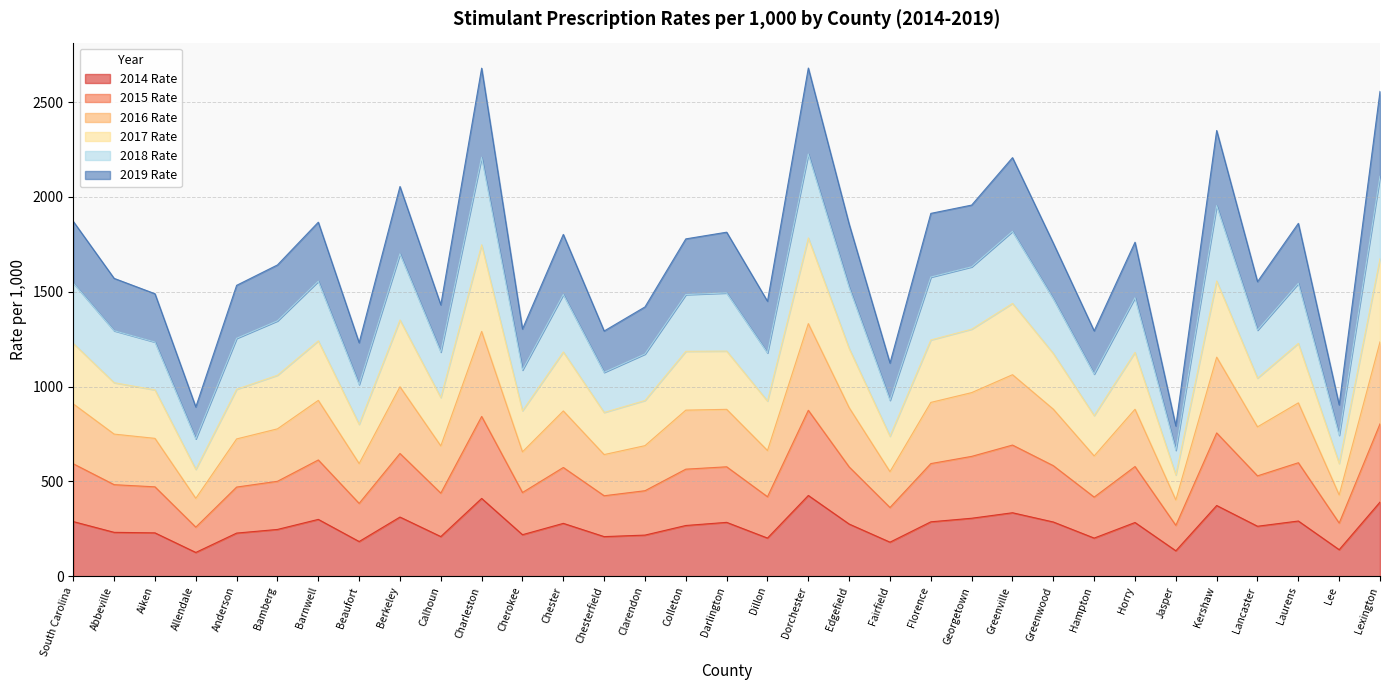

The value of 2016 Rate at Cherokee is 1725.8. True or false?

False